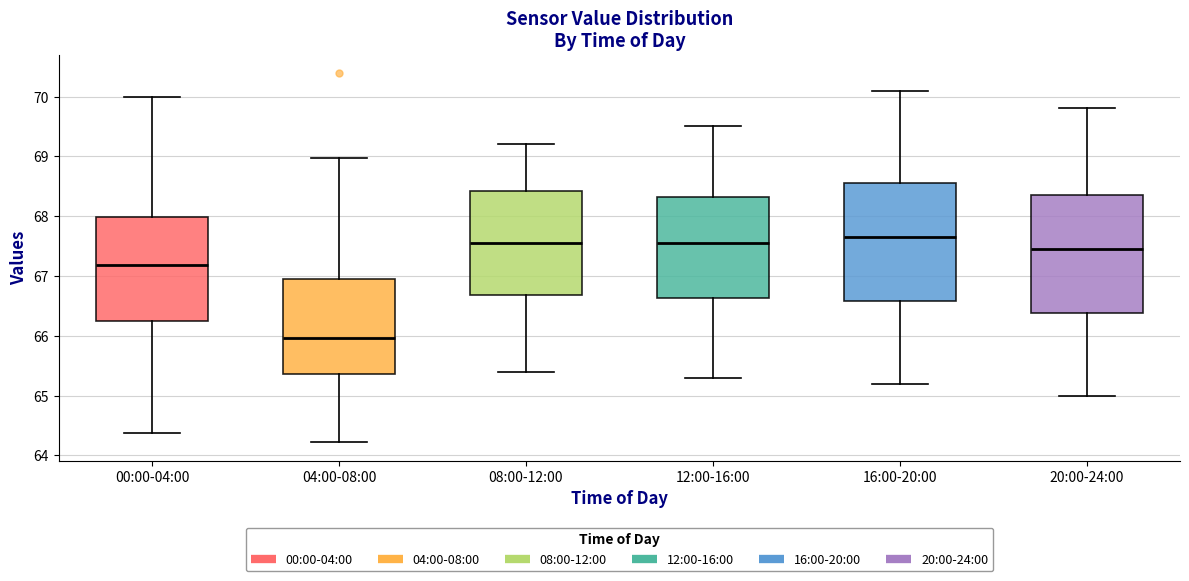

Where does the lower whisker of the box for 16:00-20:00 end on the y-axis? The values are not printed on the chart, so give them approximately, as read against the axis.

65.2